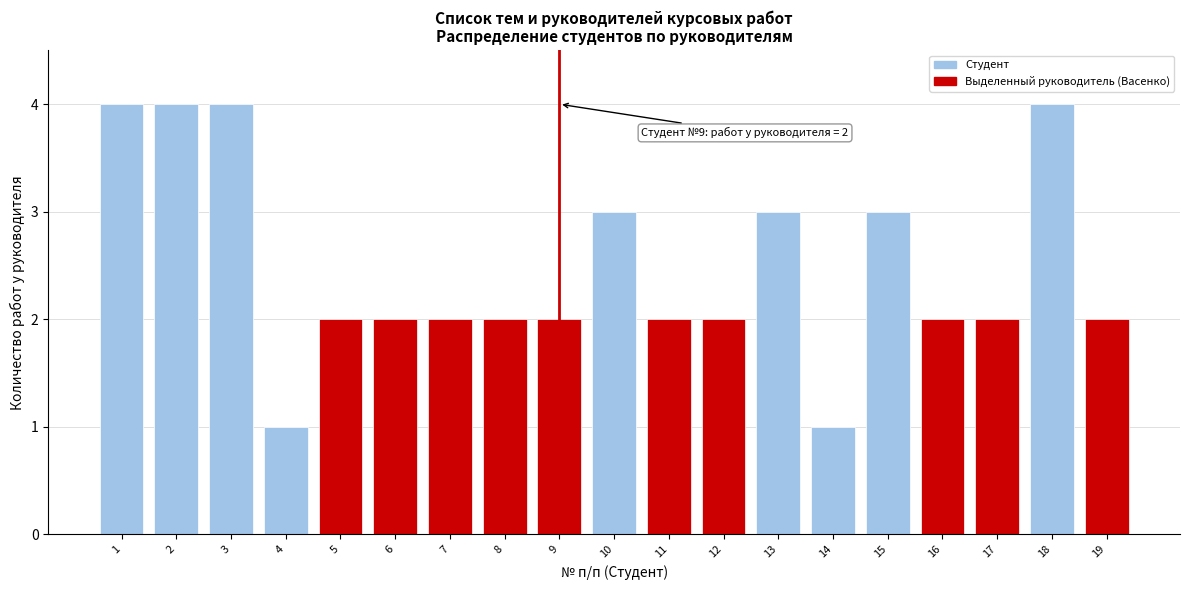

Reading left to right, what are all the values shown in this chart?

4	4	4	1	2	2	2	2	2	3	2	2	3	1	3	2	2	4	2